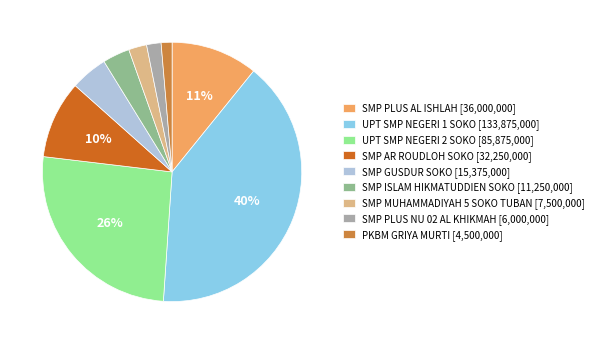

Between SMP GUSDUR SOKO [15,375,000] and SMP PLUS NU 02 AL KHIKMAH [6,000,000], which is larger?

SMP GUSDUR SOKO [15,375,000]